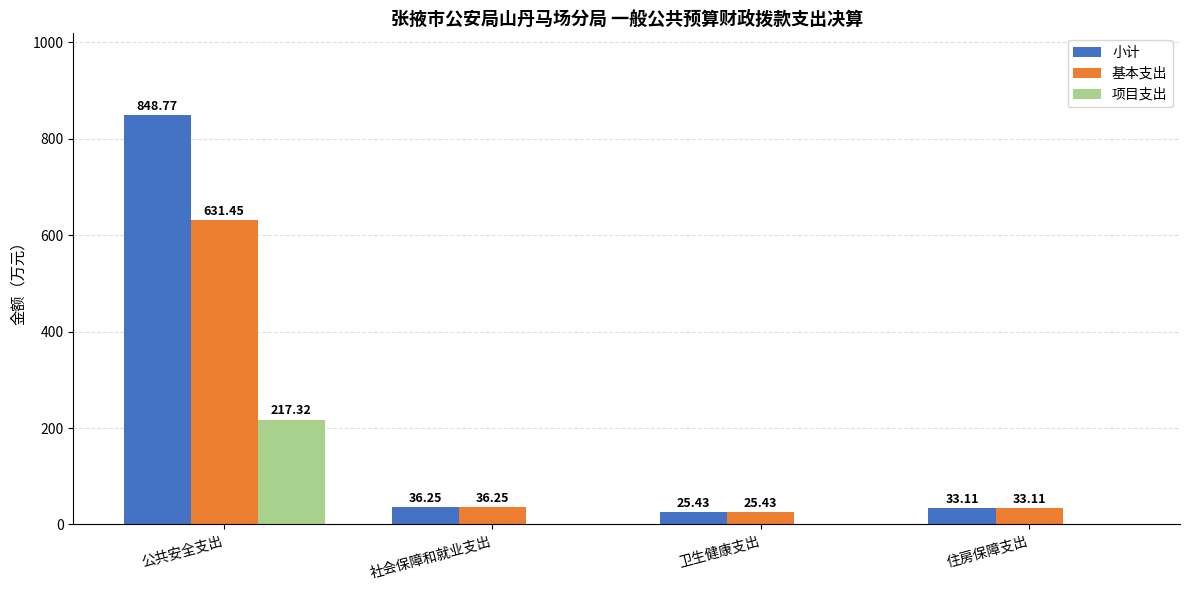

Which label corresponds to the largest value in the chart?

公共安全支出